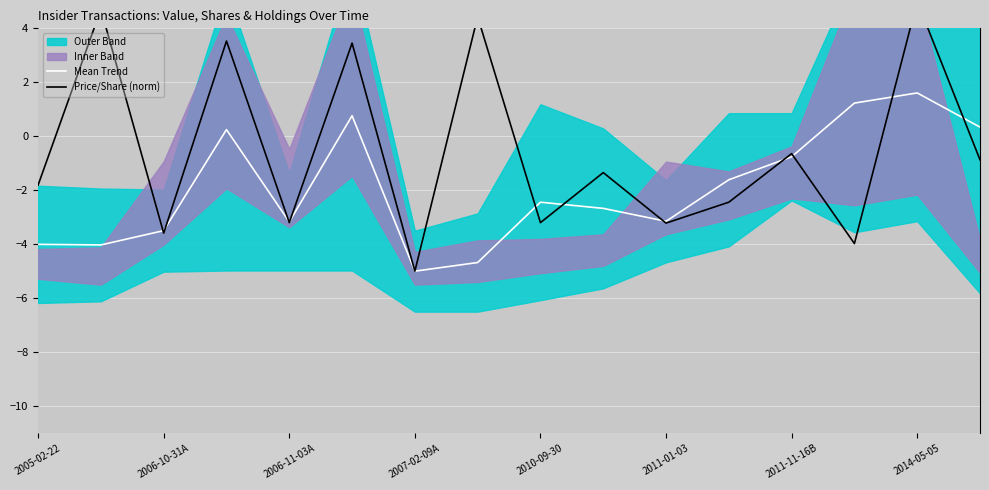

At which label is Mean Trend closest to -1?

2011-11-16B